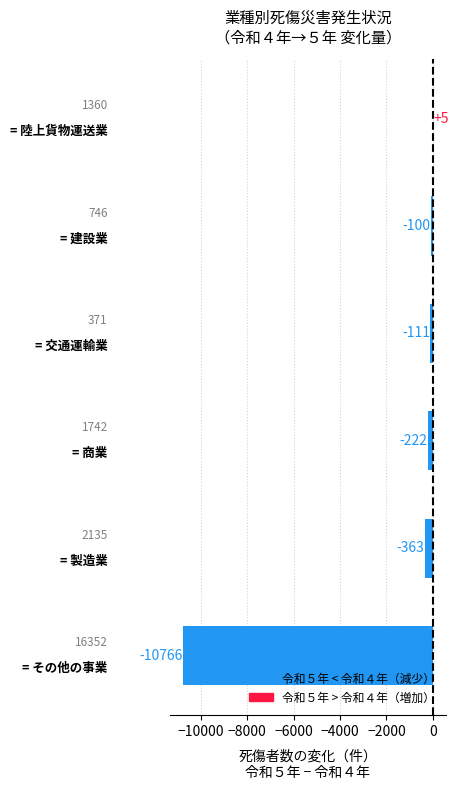

Reading left to right, what are all the values shown in this chart?

令和５年_死傷: 製造業=1772	建設業=646	陸上貨物運送業=1365	商業=1520	その他の事業=5586	交通運輸業=260
令和４年_死傷: 製造業=2135	建設業=746	陸上貨物運送業=1360	商業=1742	その他の事業=16352	交通運輸業=371